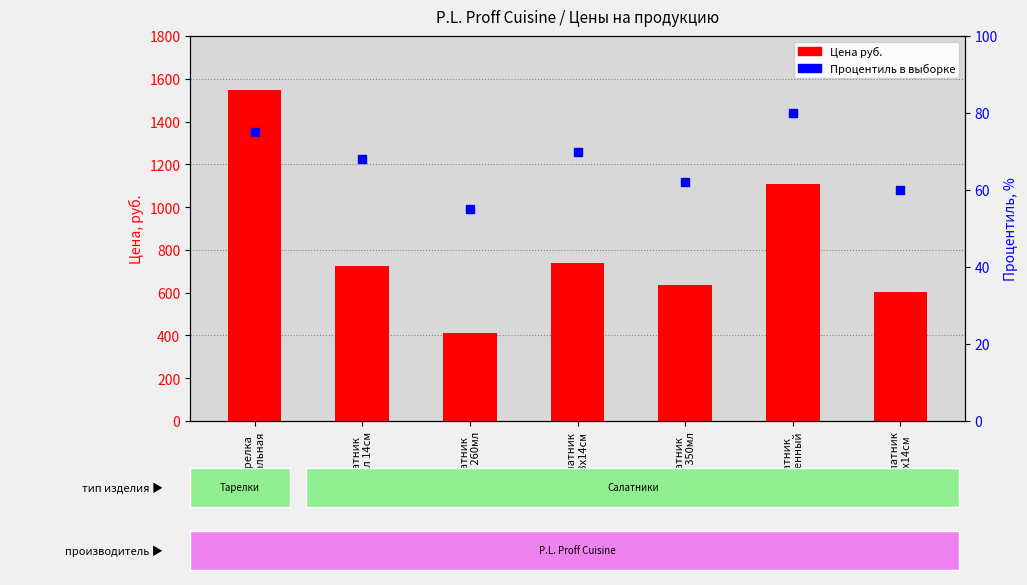

Which series contains the highest Y value?

Цена руб.